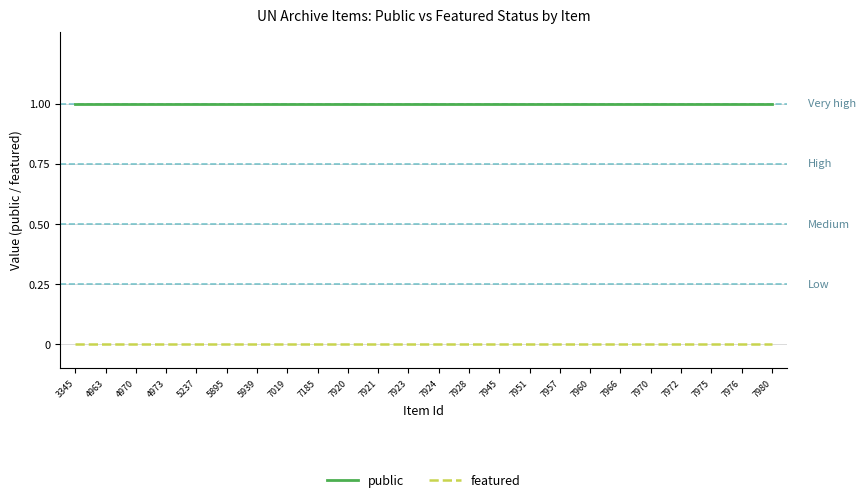

How many lines are shown in the chart?

2